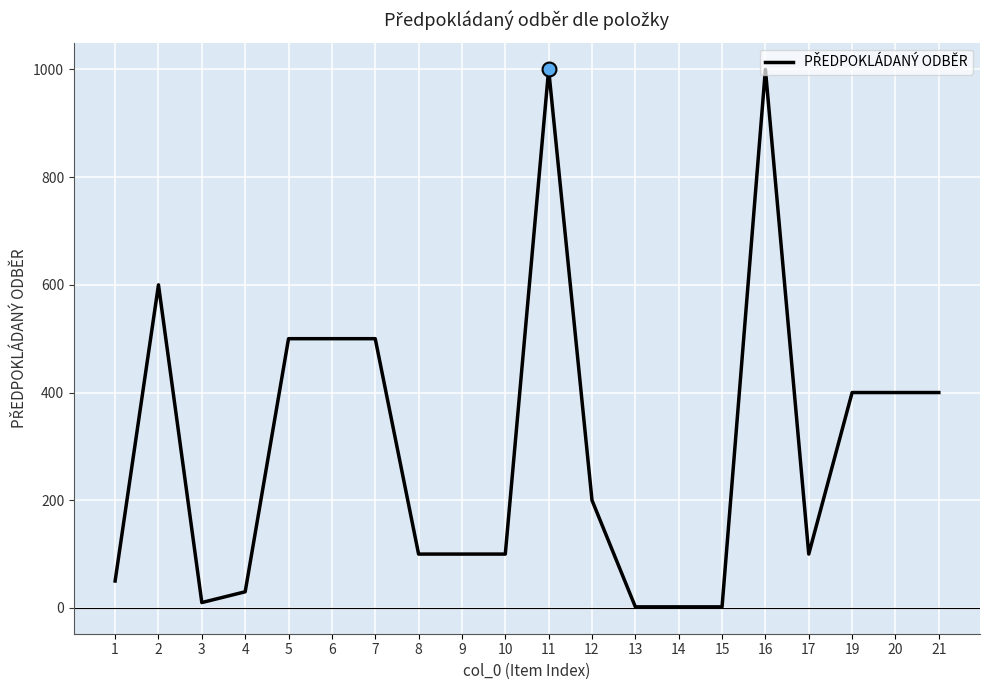

The value at 16 is 1000. True or false?

True